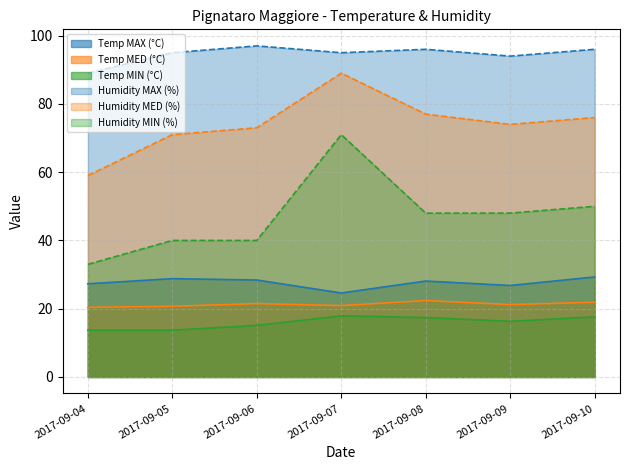

Reading left to right, list all the values displayed in this chart.

Temp MAX (°C): 2017-09-04=27.3	2017-09-05=28.8	2017-09-06=28.4	2017-09-07=24.6	2017-09-08=28.1	2017-09-09=26.8	2017-09-10=29.3
Temp MED (°C): 2017-09-04=20.4	2017-09-05=20.7	2017-09-06=21.5	2017-09-07=20.9	2017-09-08=22.4	2017-09-09=21.2	2017-09-10=21.9
Temp MIN (°C): 2017-09-04=13.7	2017-09-05=13.7	2017-09-06=15.1	2017-09-07=17.9	2017-09-08=17.4	2017-09-09=16.3	2017-09-10=17.6
Humidity MAX (%): 2017-09-04=89.0	2017-09-05=95.0	2017-09-06=97.0	2017-09-07=95.0	2017-09-08=96.0	2017-09-09=94.0	2017-09-10=96.0
Humidity MED (%): 2017-09-04=59.0	2017-09-05=71.0	2017-09-06=73.0	2017-09-07=89.0	2017-09-08=77.0	2017-09-09=74.0	2017-09-10=76.0
Humidity MIN (%): 2017-09-04=33.0	2017-09-05=40.0	2017-09-06=40.0	2017-09-07=71.0	2017-09-08=48.0	2017-09-09=48.0	2017-09-10=50.0